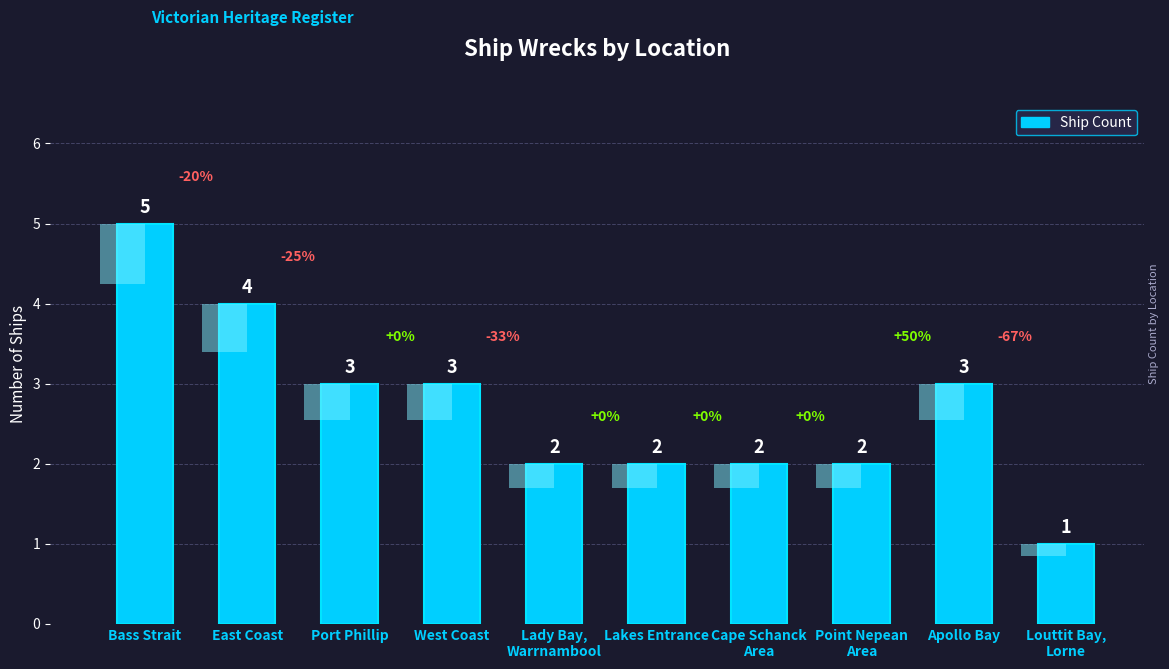

At which label is the value closest to 3?

Port Phillip